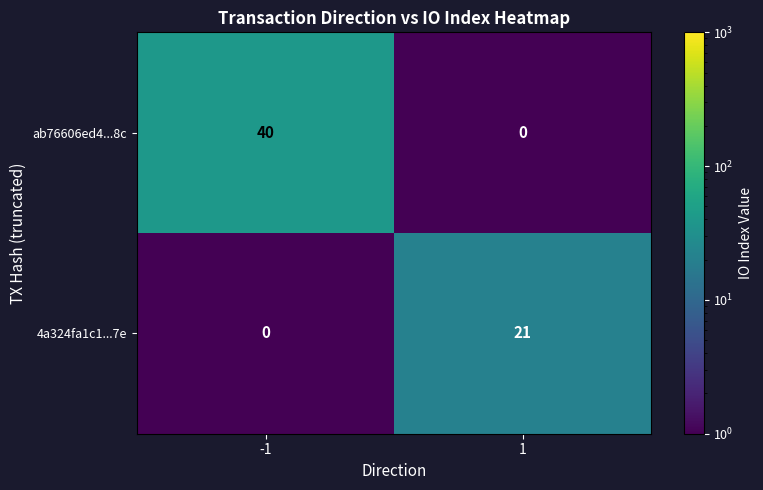

Rank the series at -1 from highest to lowest value.

ab76606ed4...8c, 4a324fa1c1...7e